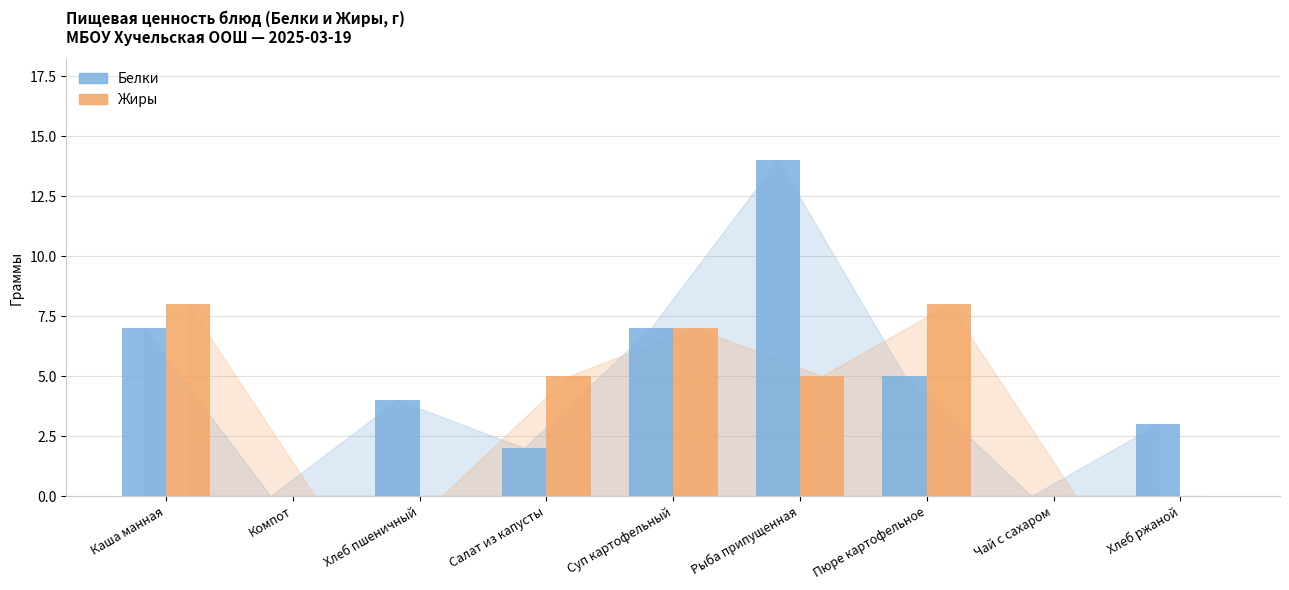

Count the number of data series in this chart.

2